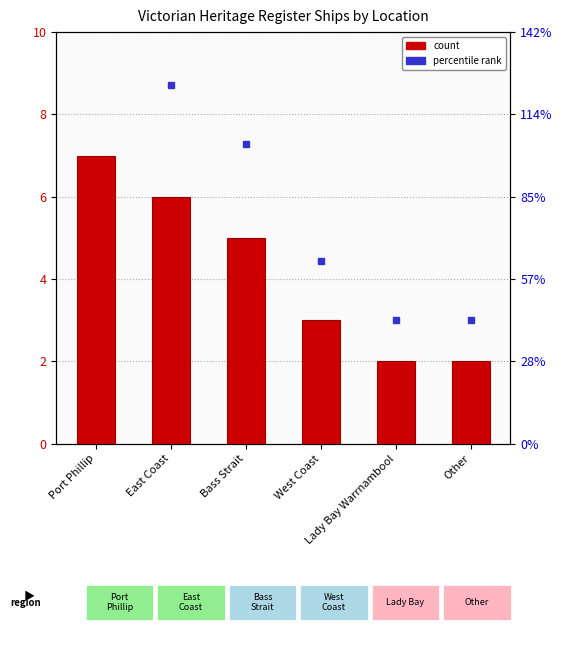

How many categories are shown in the chart?

6